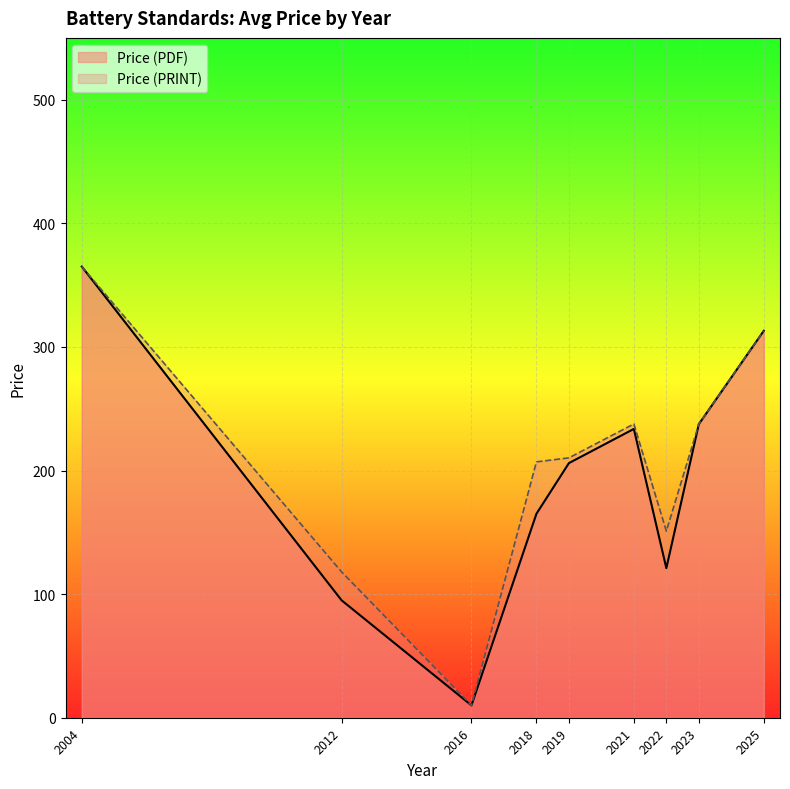

What is the sum of all Price (PRINT) values?

1849.4